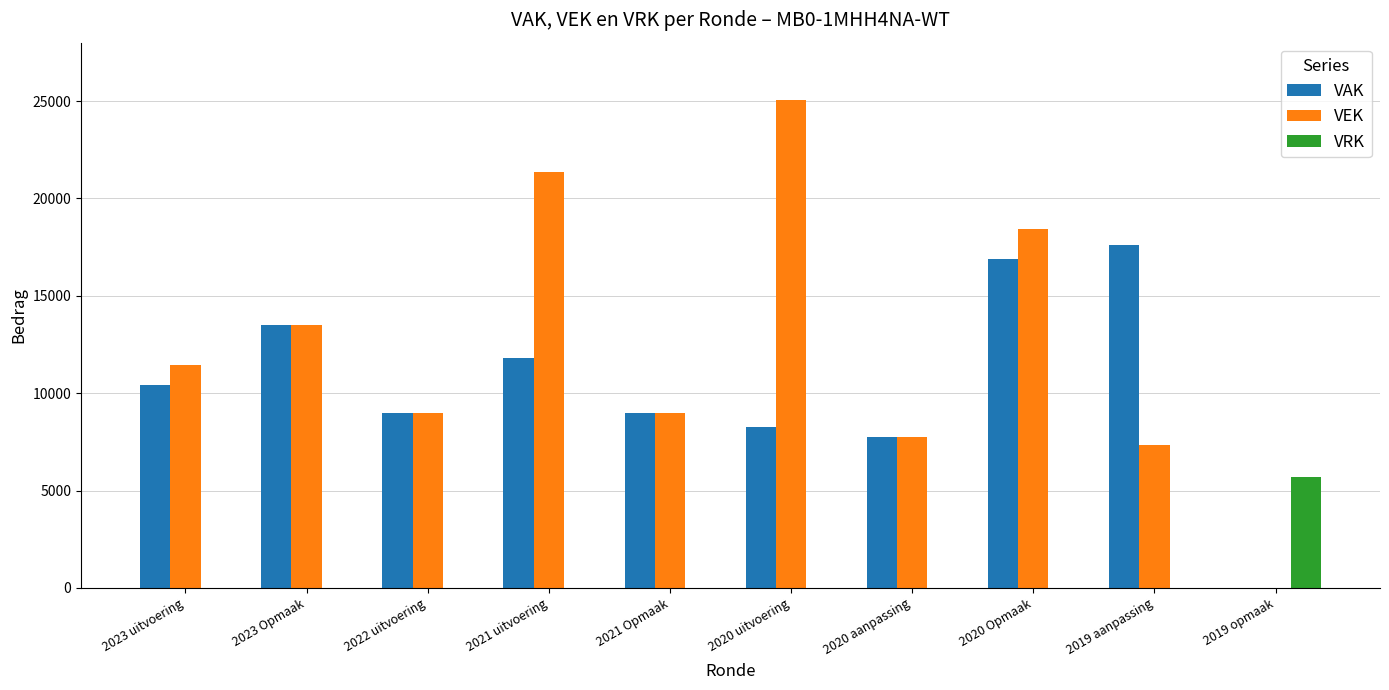

Reading right to left, extract all data points from this chart.

VAK: 0	17629	16895	7775	8249	9000	11789	9000	13500	10405
VEK: 0	7319	18433	7775	25065	9000	21380	9000	13500	11464
VRK: 5694	0	0	0	0	0	0	0	0	0